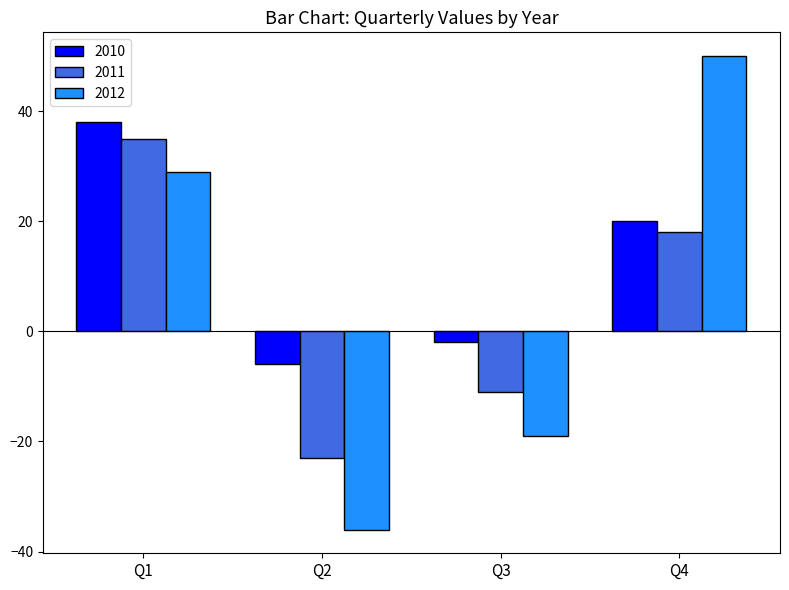

True or false: 2011 has a value of 18 at Q4.

True